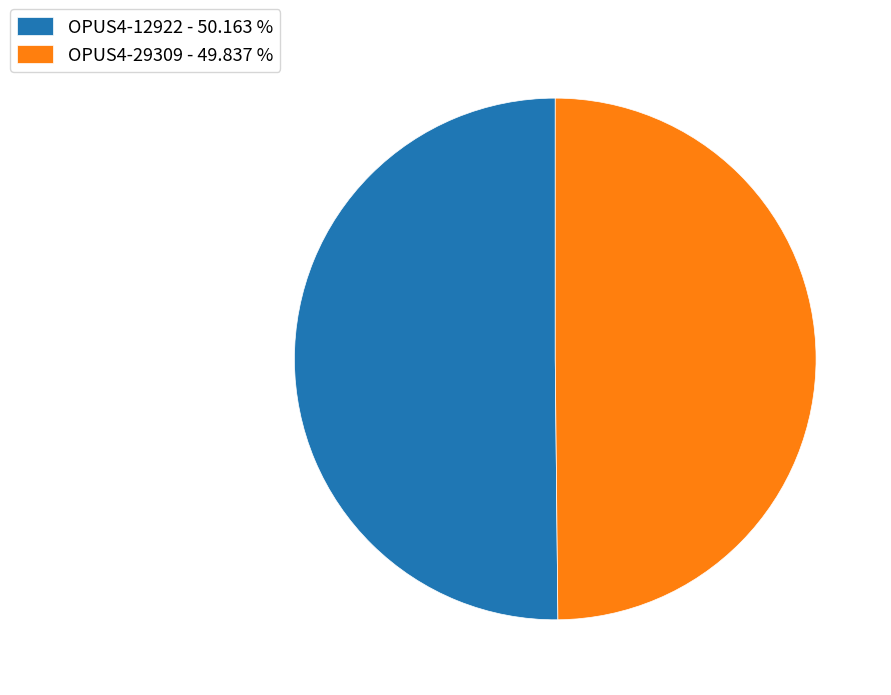

How many slices are in this pie chart?

2